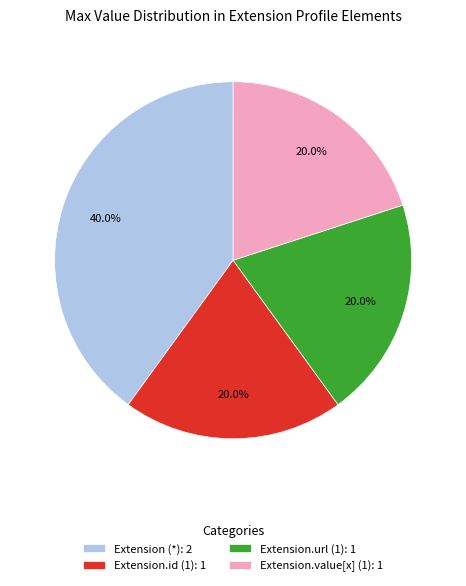

Does Extension (*): 2 represent more than half of the total?

No